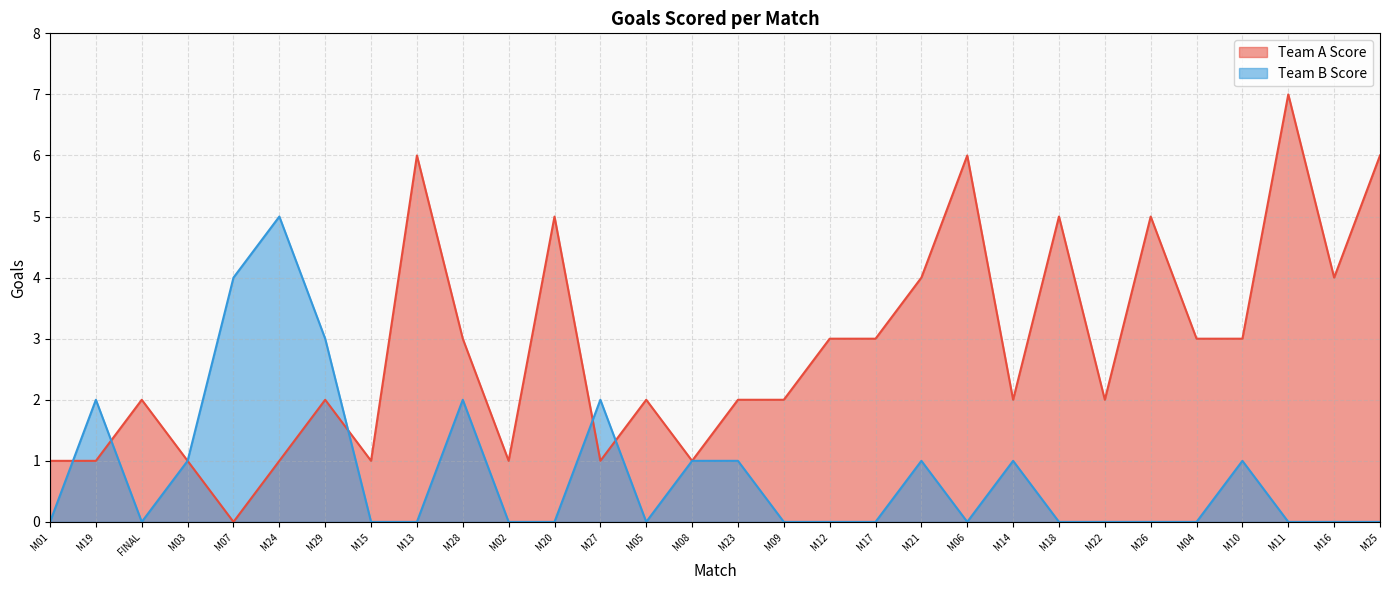

List the series in order of their peak value, lowest first.

Team B Score, Team A Score